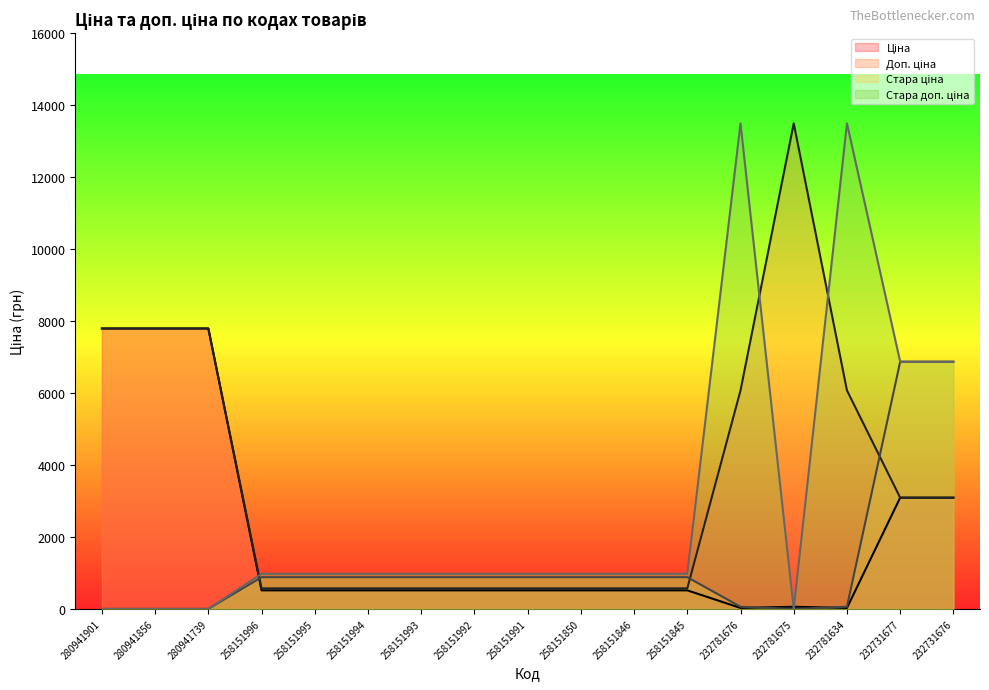

How many series are shown in this chart?

4